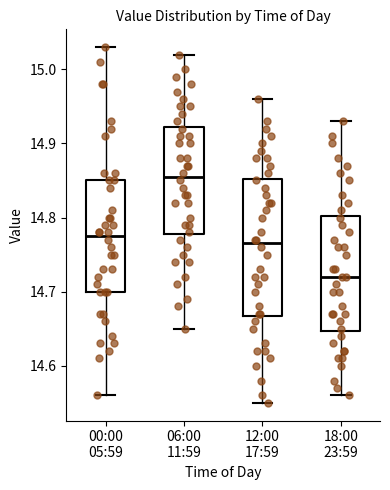

Which box's median line is the lowest?

18:00 23:59